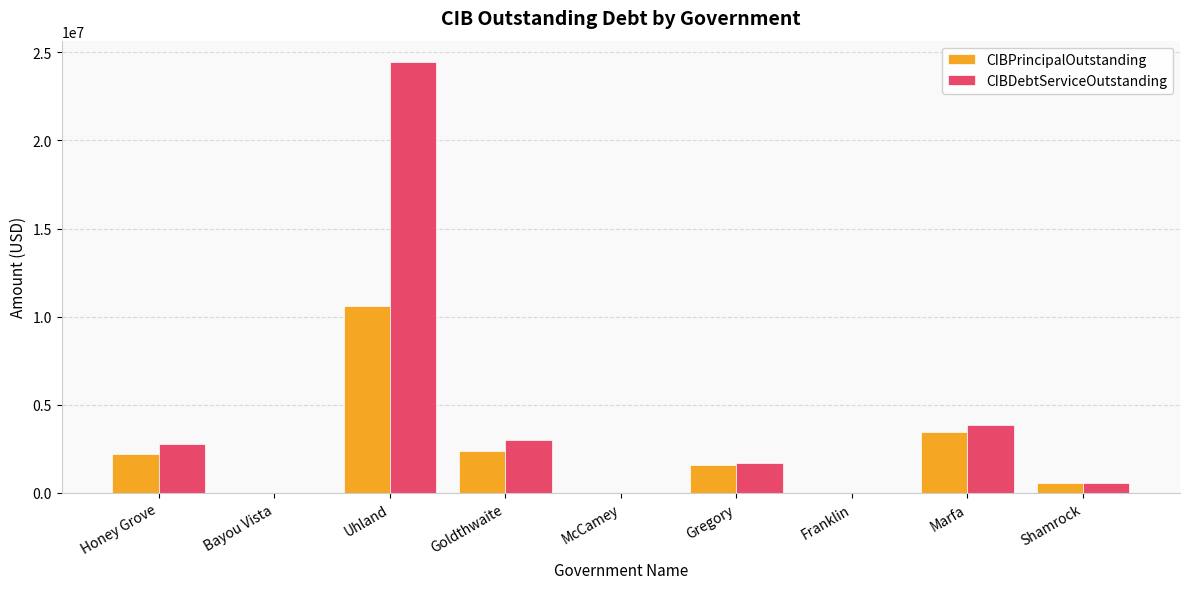

What is the sum of all CIBPrincipalOutstanding values?

20817000.0